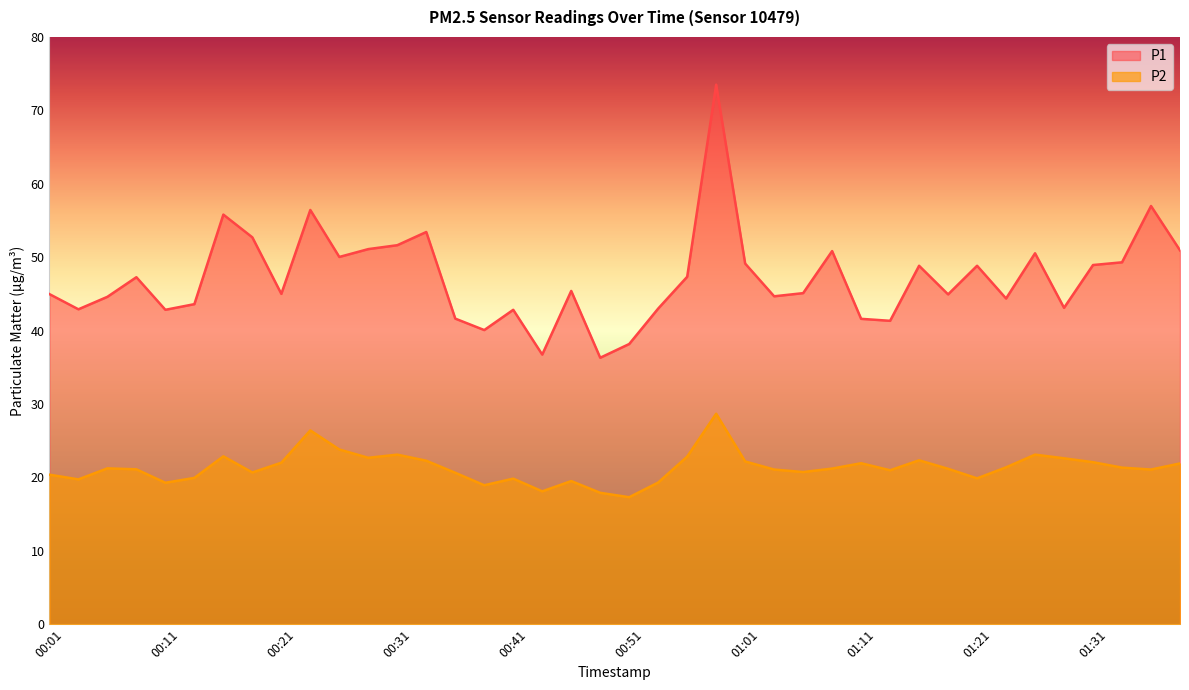

Which has a higher value, 01:26 or 00:53?

01:26